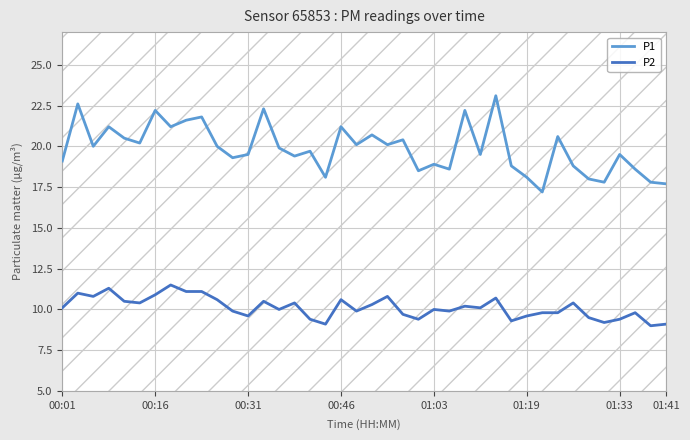

What is the maximum value shown in the chart?

23.1